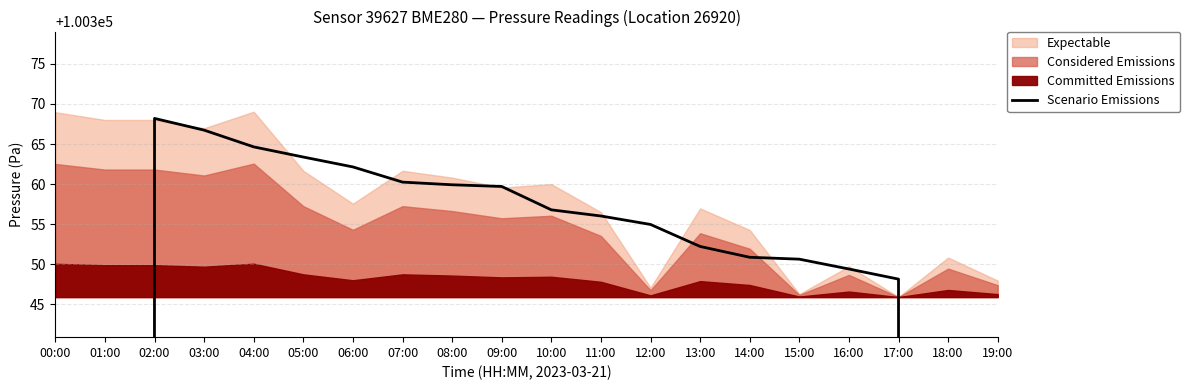

The chart shows a value of 23091.6 at 10:00. True or false?

False